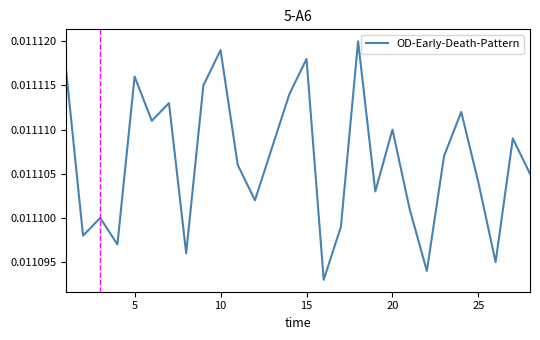

Is this an area chart (filled region under the line)?

No